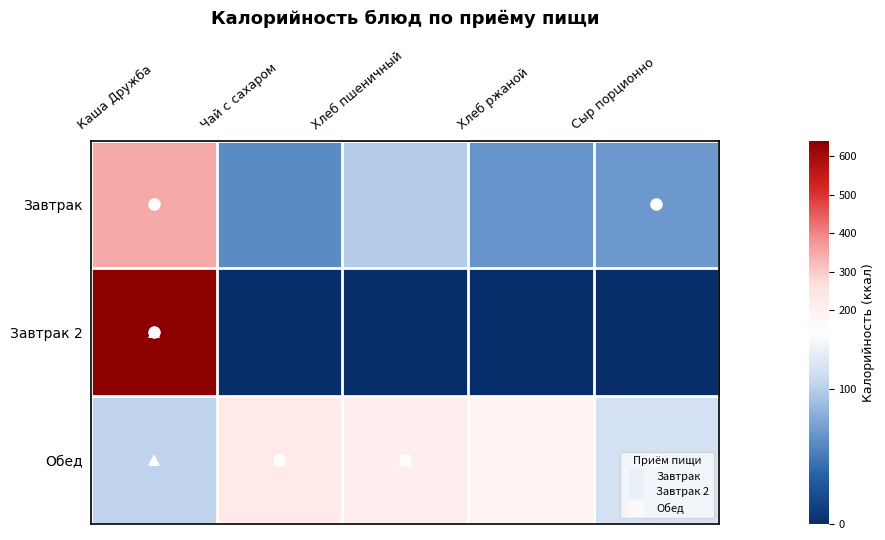

Which series changed the most between Чай с сахаром and Хлеб пшеничный?

Завтрак